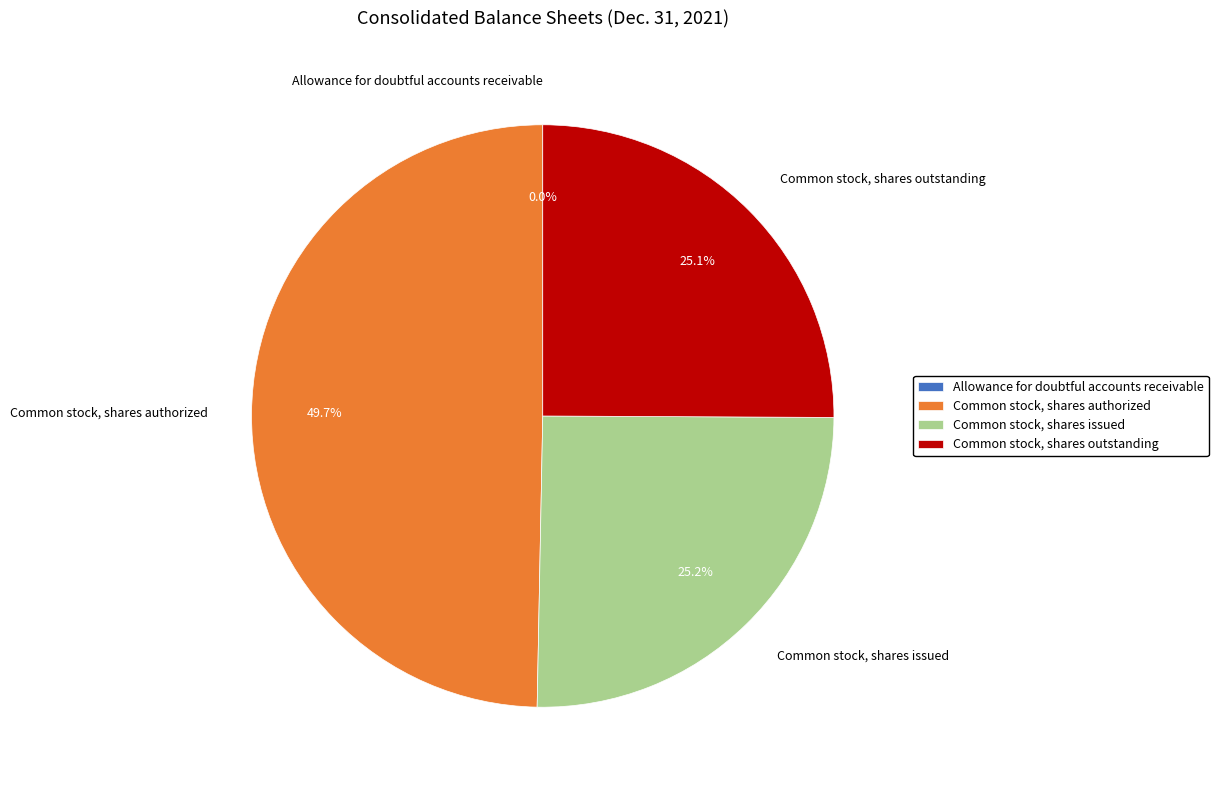

To the nearest percent, what is the difference between the largest and smallest slice percentages?

50%